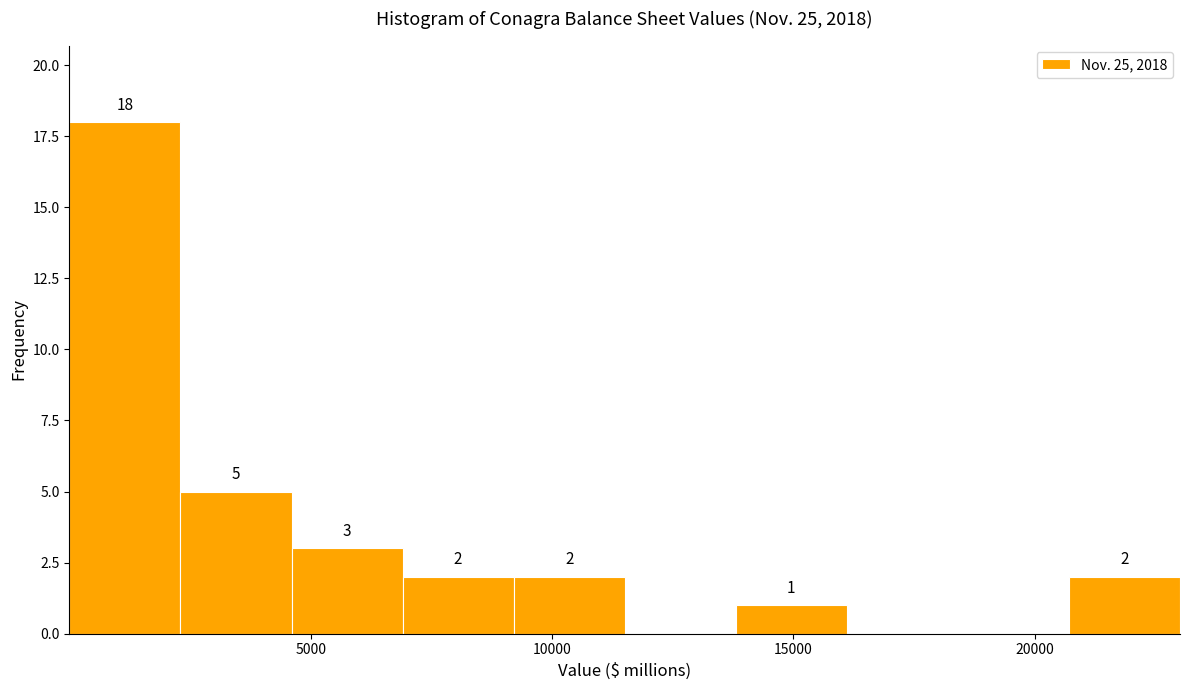

Which range on the x-axis has the tallest bar?

0 to 2500